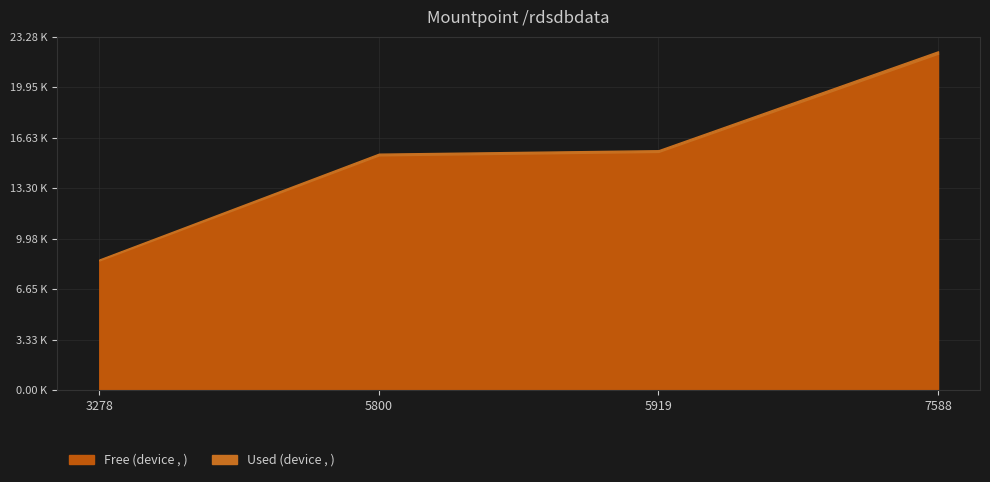

What value does the Free (device , ) series have at 3278, to the nearest 10?

8540